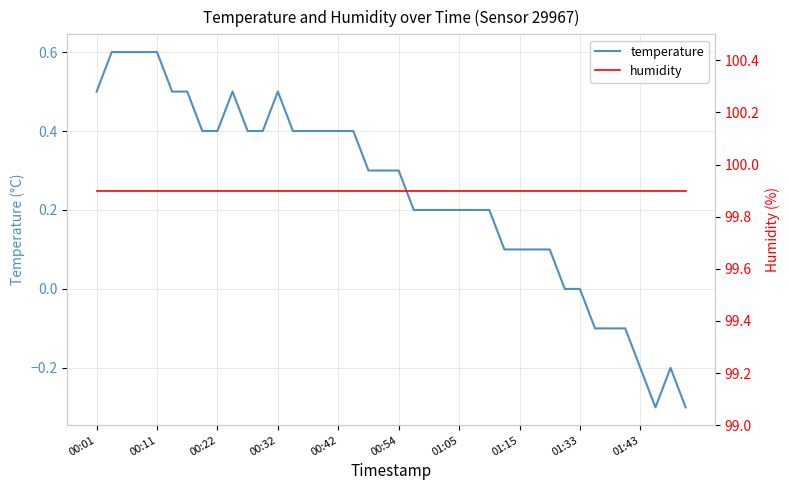

The value of humidity at 31 is 173.9. True or false?

False